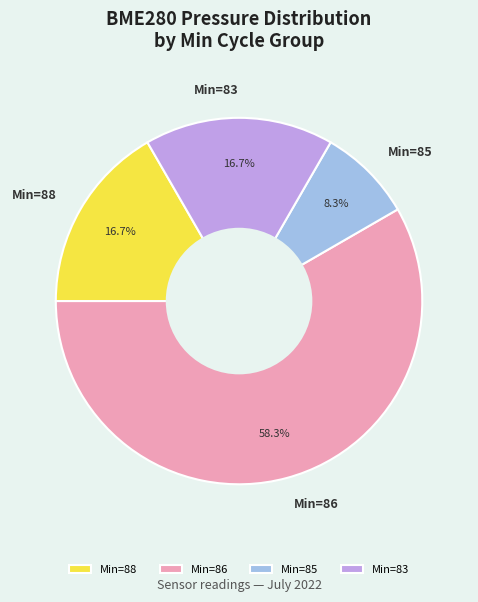

Combined, do Min=88 and Min=83 account for over 50%?

No